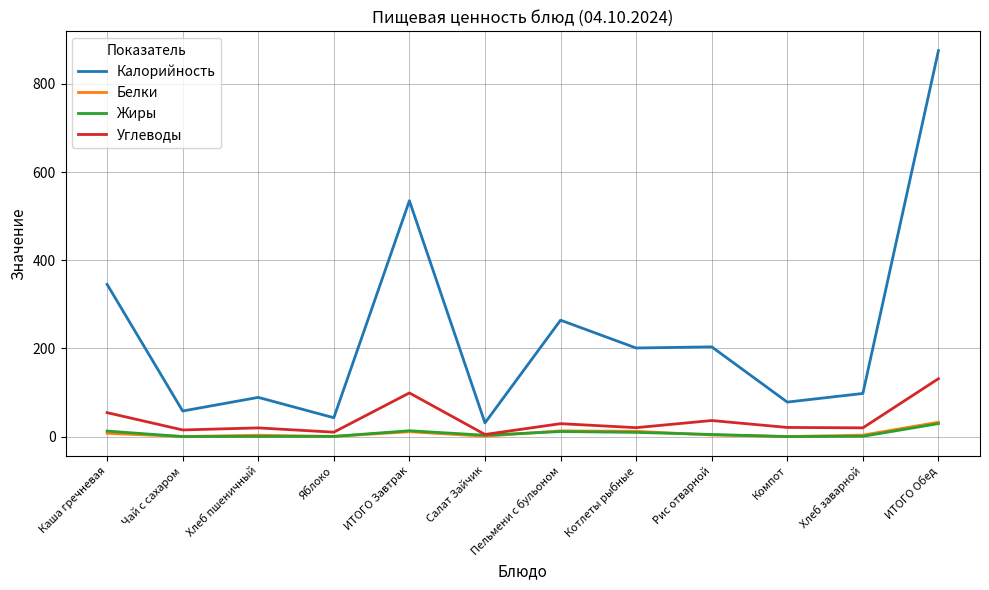

What is the total value across all series at Хлеб заварной?

121.5